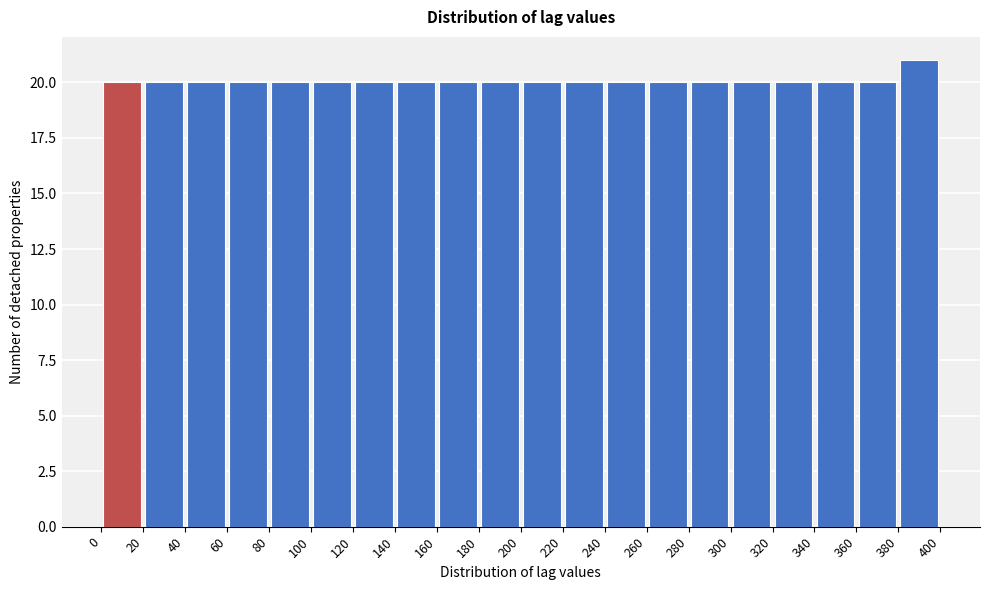

Reading left to right, transcribe this chart: for each bar, give the range it covers on the x-axis and its height. The values are not printed on the chart, so give them approximately, as read against the axis.

0 to 20: 20
20 to 40: 20
40 to 60: 20
60 to 80: 20
80 to 100: 20
100 to 120: 20
120 to 140: 20
140 to 160: 20
160 to 180: 20
180 to 200: 20
200 to 220: 20
220 to 240: 20
240 to 260: 20
260 to 280: 20
280 to 300: 20
300 to 320: 20
320 to 340: 20
340 to 360: 20
360 to 380: 20
380 to 400: 21